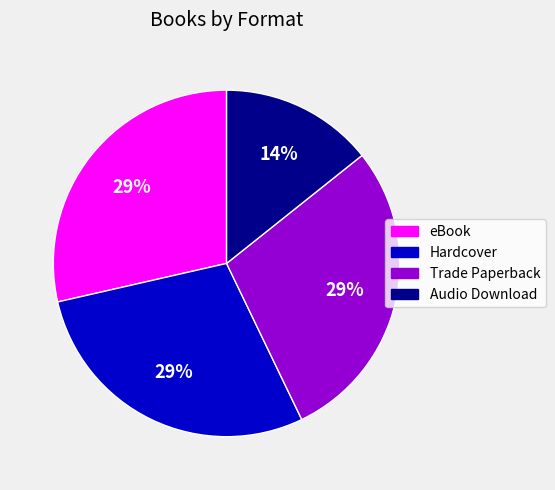

To the nearest percent, what portion does Hardcover represent?

29%